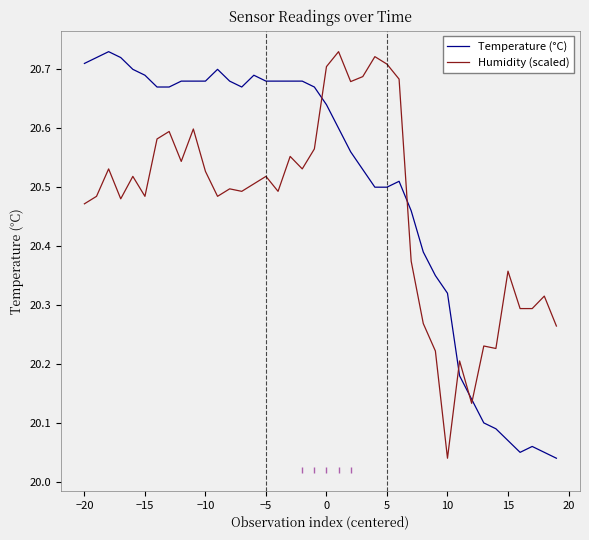

Which series has the largest total across all categories?

Temperature (°C)